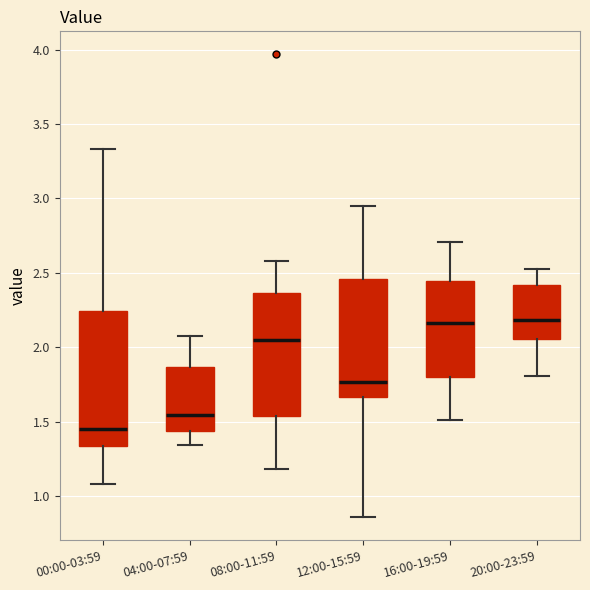

Reading left to right, read every box against the y-axis: the position of its median line, the range the box covers, and the ends of its whiskers. The values are not printed on the chart, so give them approximately, as read against the axis.

00:00-03:59: median 1.45, box 1.35 to 2.25, whiskers 1.10 to 3.35
04:00-07:59: median 1.55, box 1.45 to 1.85, whiskers 1.35 to 2.05
08:00-11:59: median 2.05, box 1.55 to 2.35, whiskers 1.20 to 2.60
12:00-15:59: median 1.75, box 1.65 to 2.45, whiskers 0.85 to 2.95
16:00-19:59: median 2.15, box 1.80 to 2.45, whiskers 1.50 to 2.70
20:00-23:59: median 2.20, box 2.05 to 2.40, whiskers 1.80 to 2.55